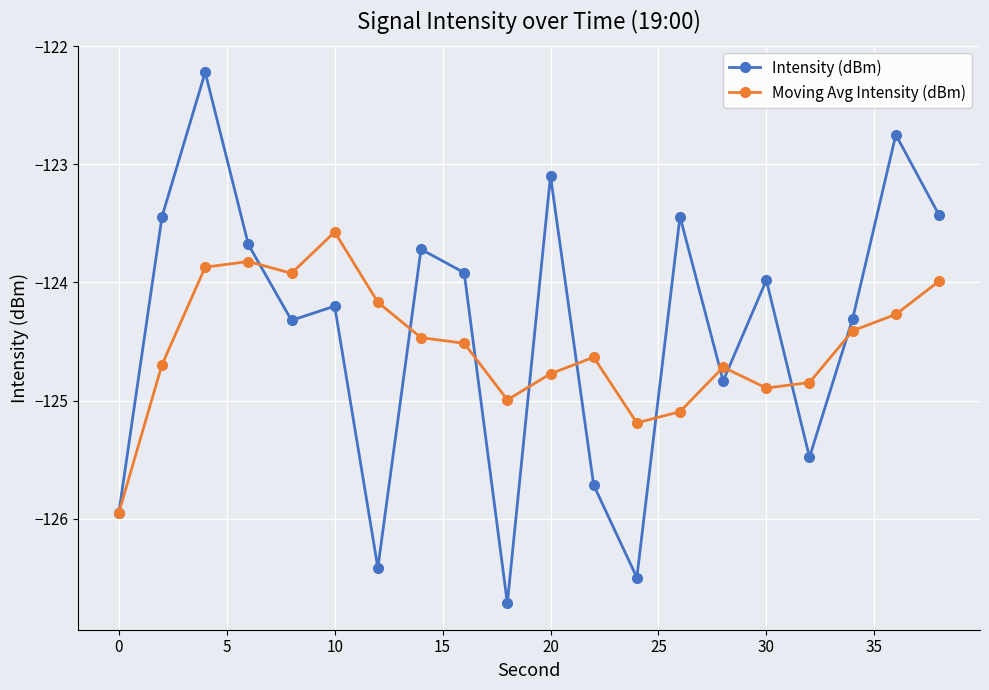

True or false: Moving Avg Intensity (dBm) has more than 2 points higher than both neighbors.

True